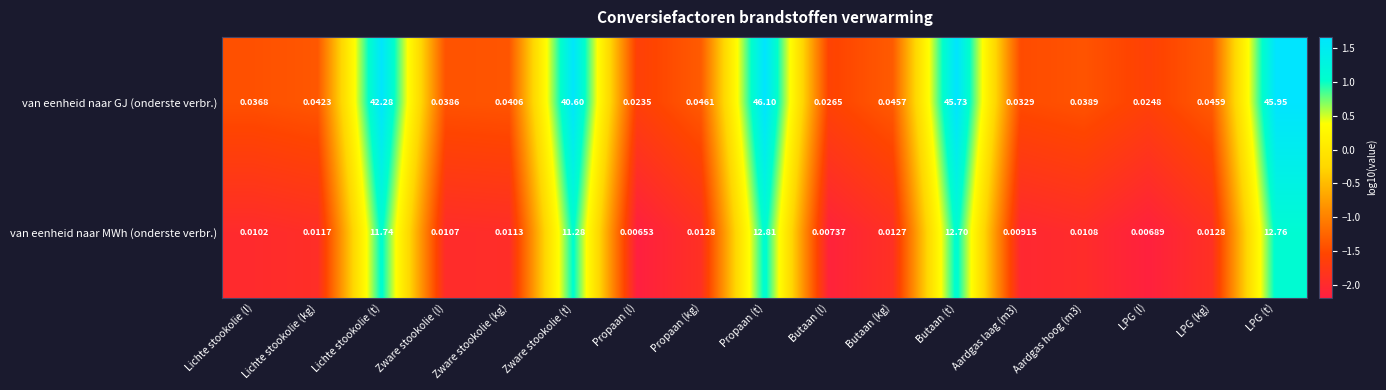

Count the number of categories in the chart.

17